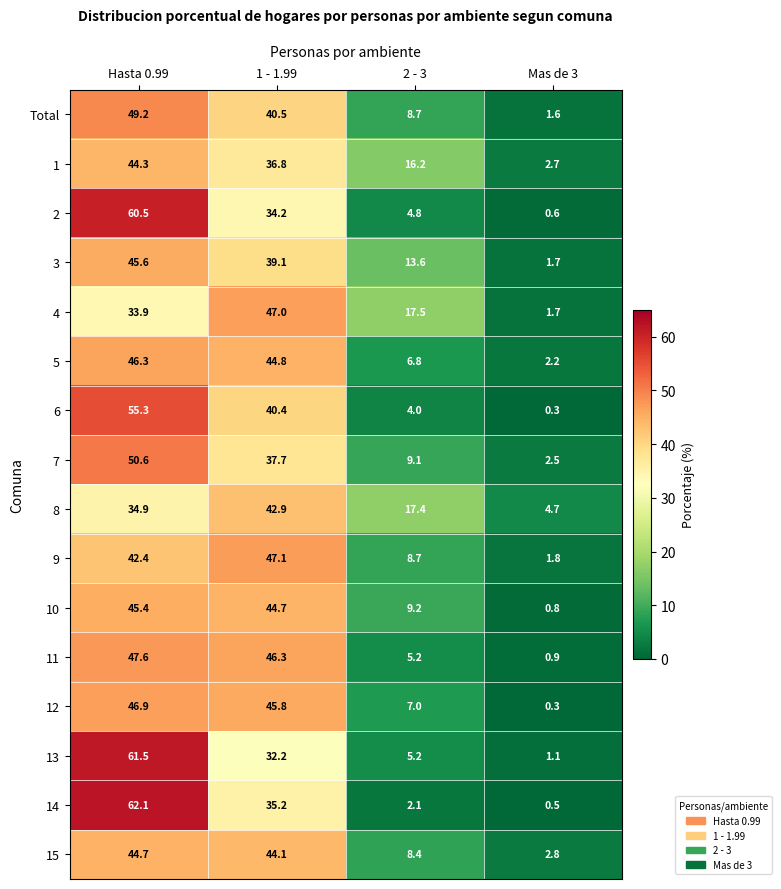

Is it true that 12 equals 79.5 at 1 - 1.99?

False